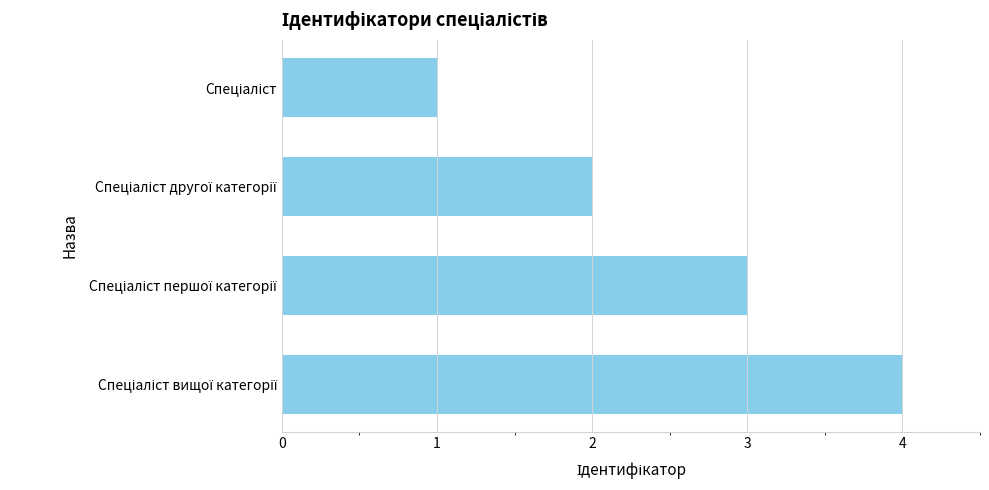

What is the difference between the maximum and minimum values?

3